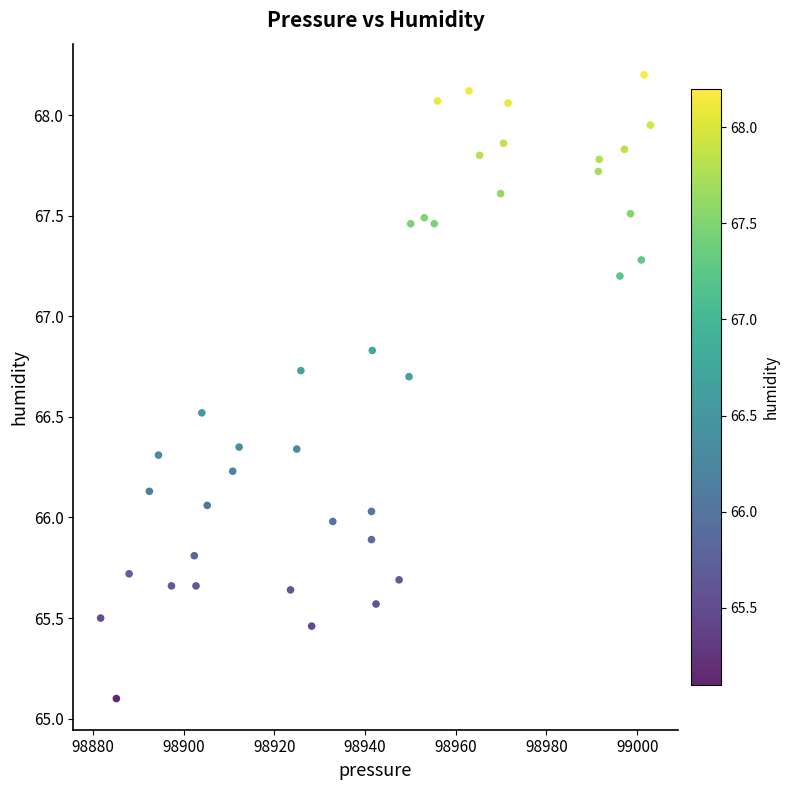

What is the range of X values (max minus min)?

121.2